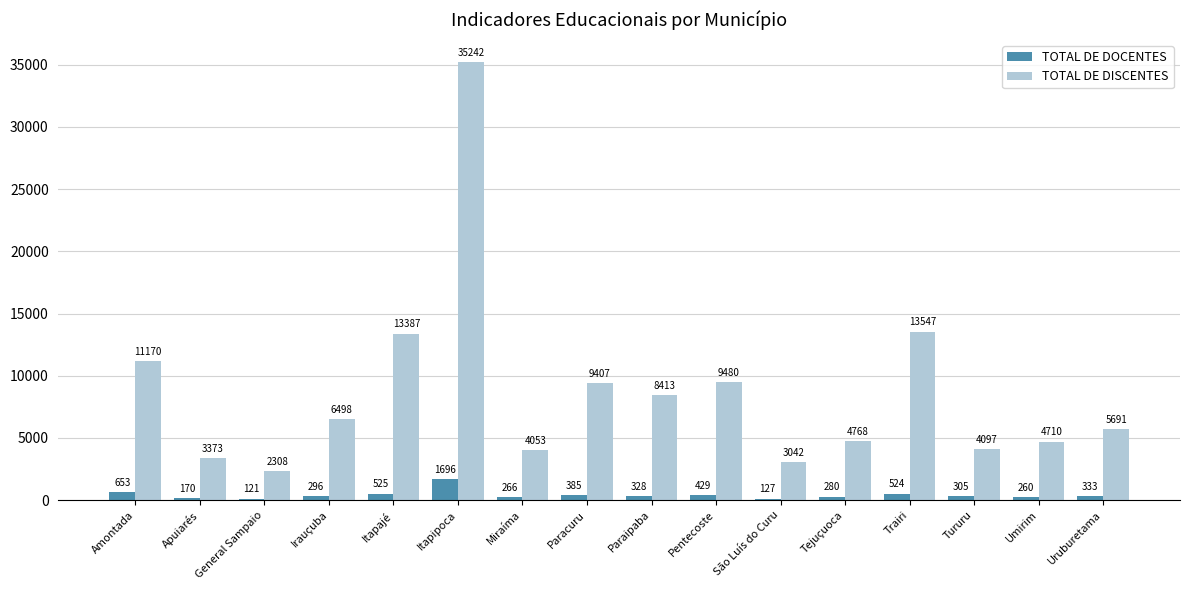

What is the sum of all TOTAL DE DOCENTES values?

6698